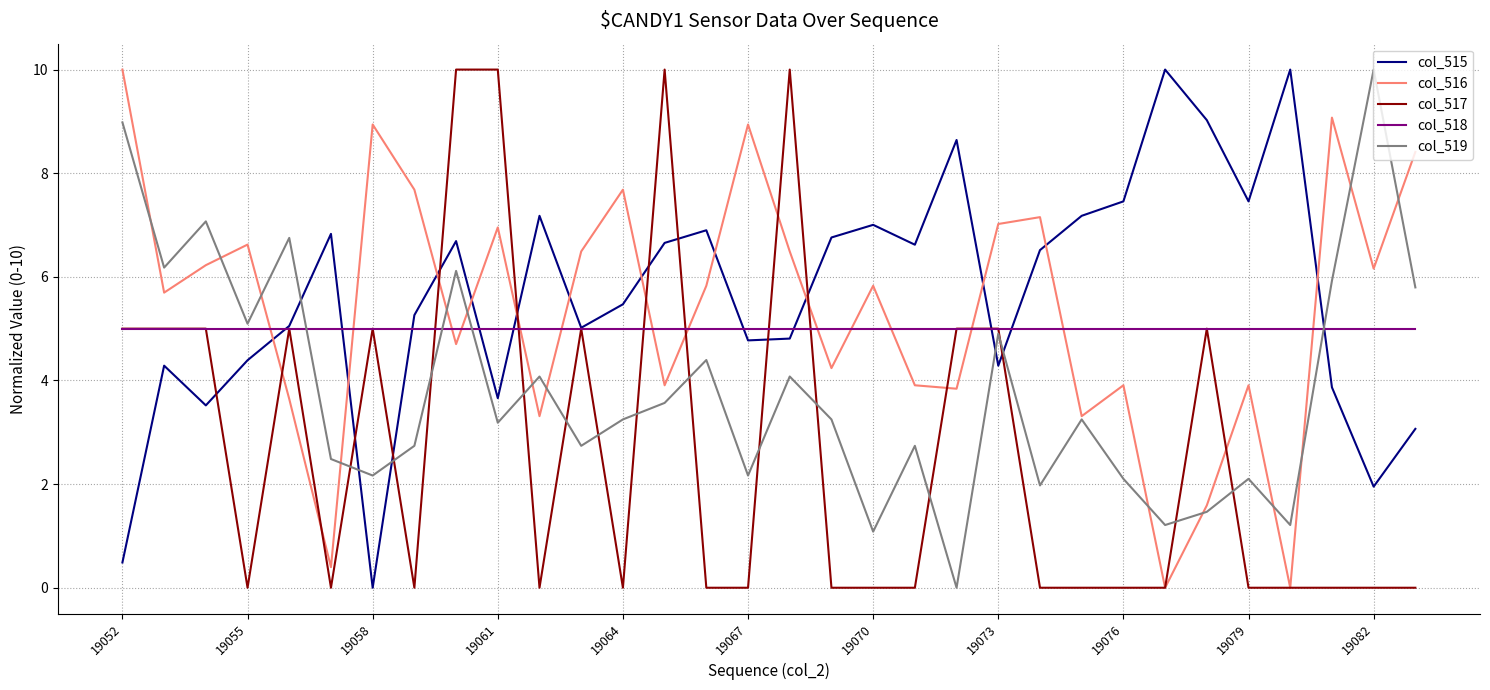

What is the greatest value displayed?

10.0